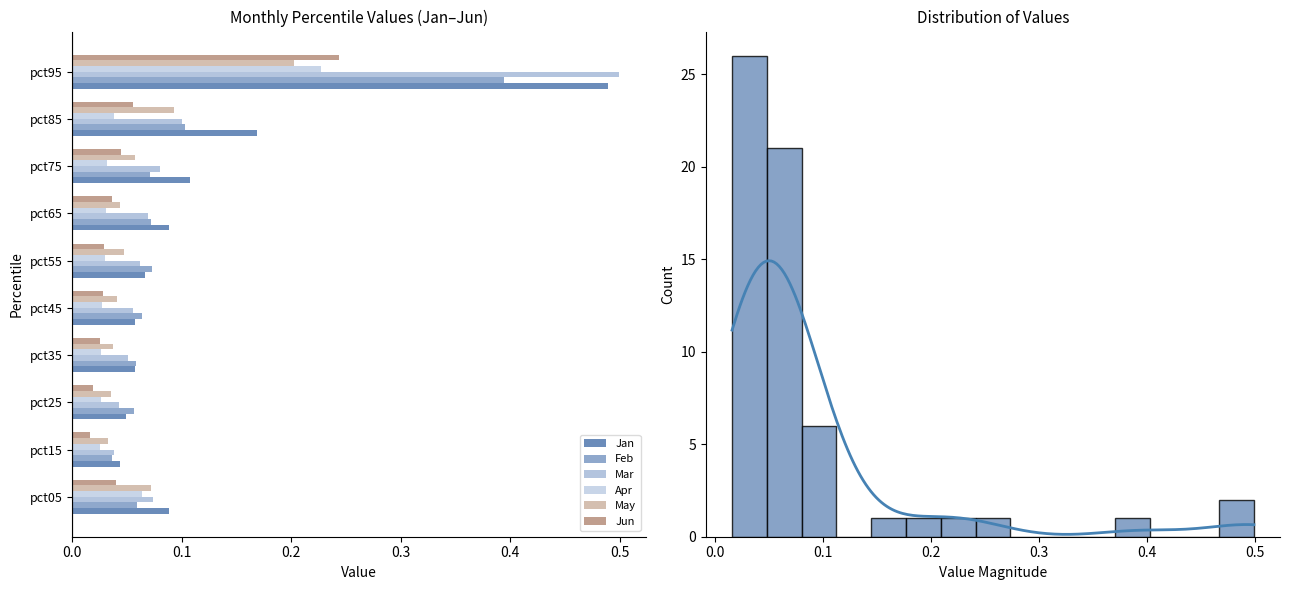

What are all the series names shown in the legend?

Jan, Feb, Mar, Apr, May, Jun